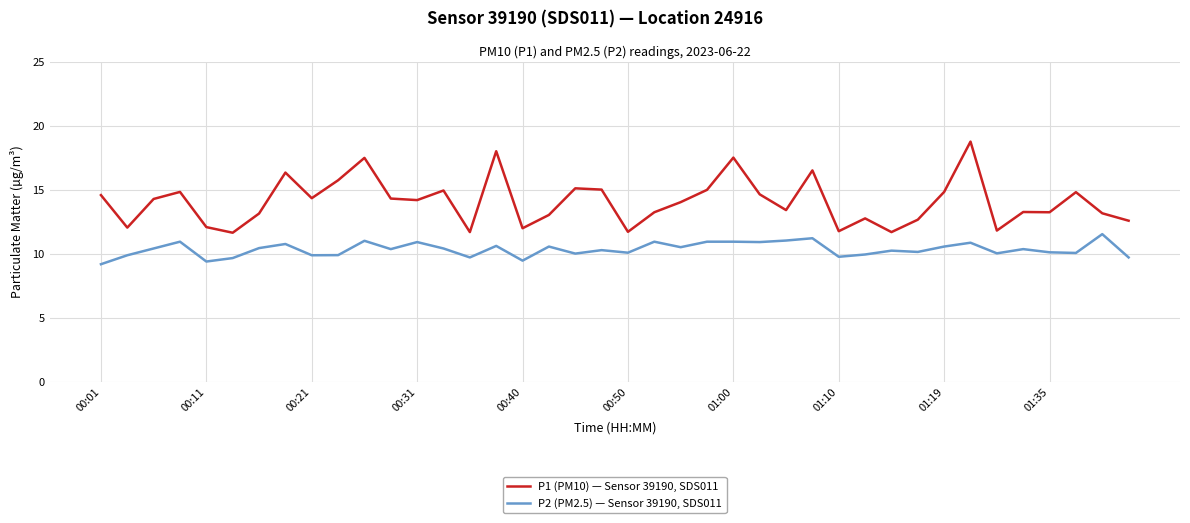

Which series has the largest total across all categories?

P1 (PM10) — Sensor 39190, SDS011